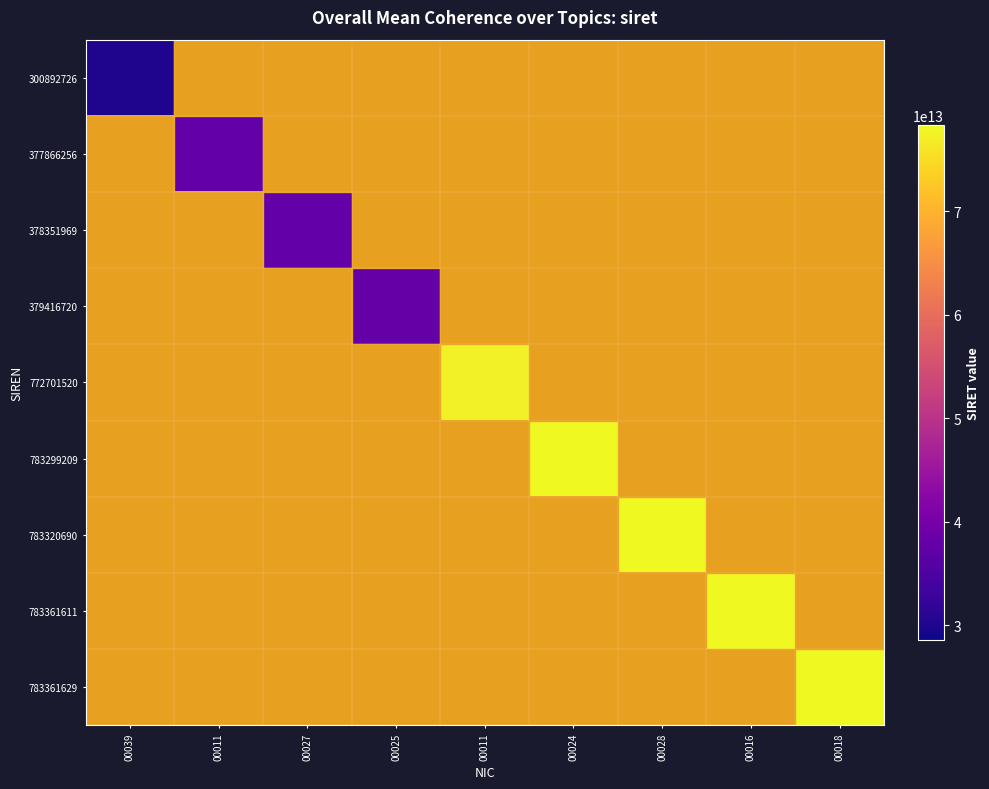

Which series has the largest range (max minus min)?

300892726